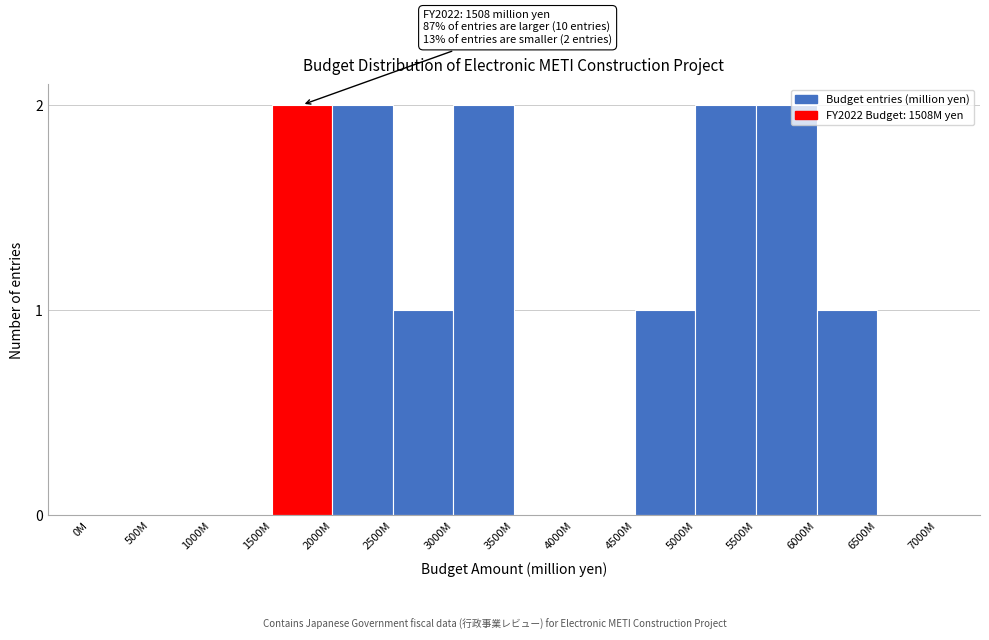

Reading left to right, transcribe all the data shown in this chart.

0M=0	500M=0	1000M=0	1500M=2	2000M=2	2500M=1	3000M=2	3500M=0	4000M=0	4500M=1	5000M=2	5500M=2	6000M=1	6500M=0